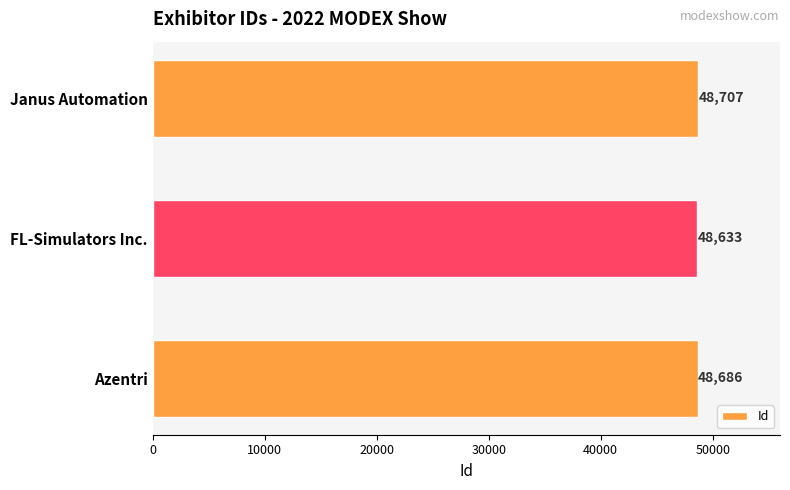

Read the value at Janus Automation.

48707